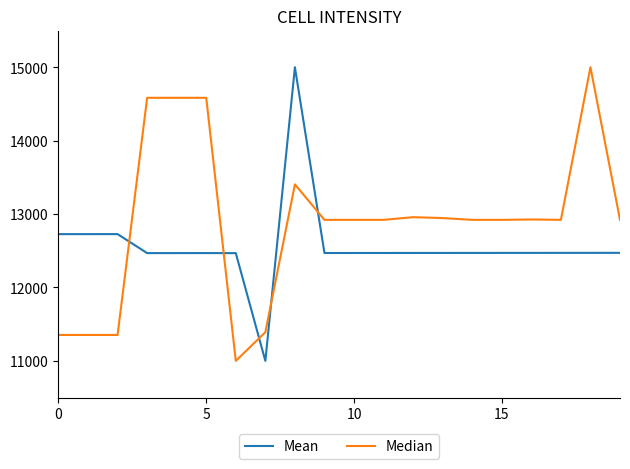

What is the minimum value shown in the chart?

11000.0